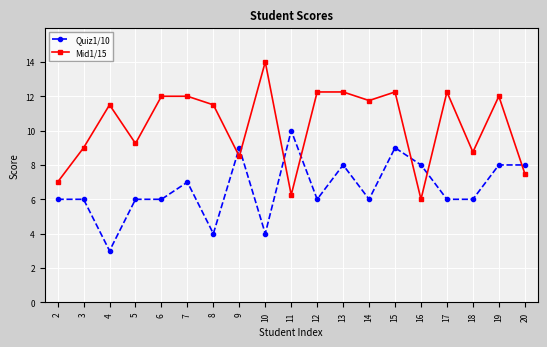

Between which two adjacent categories do Mid1/15 and Quiz1/10 first intersect?

8 and 9